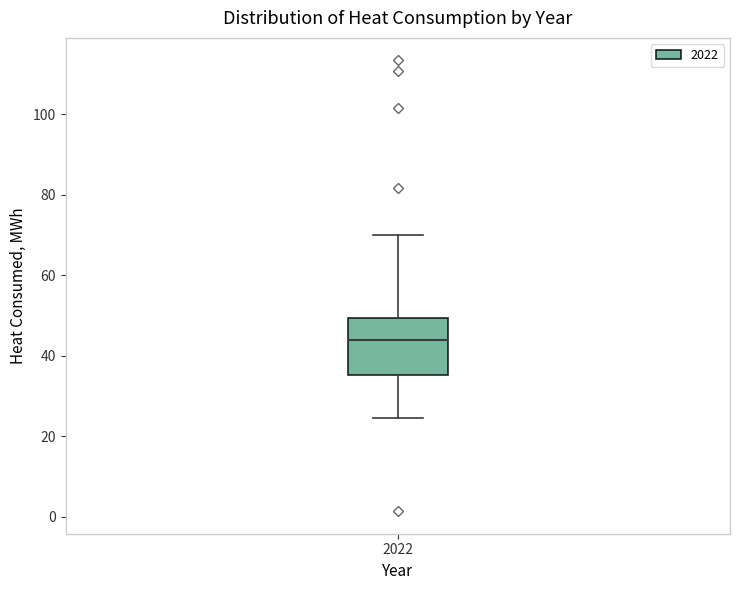

Where does the upper whisker of the box at x = 2022 end on the y-axis? The values are not printed on the chart, so give them approximately, as read against the axis.

70